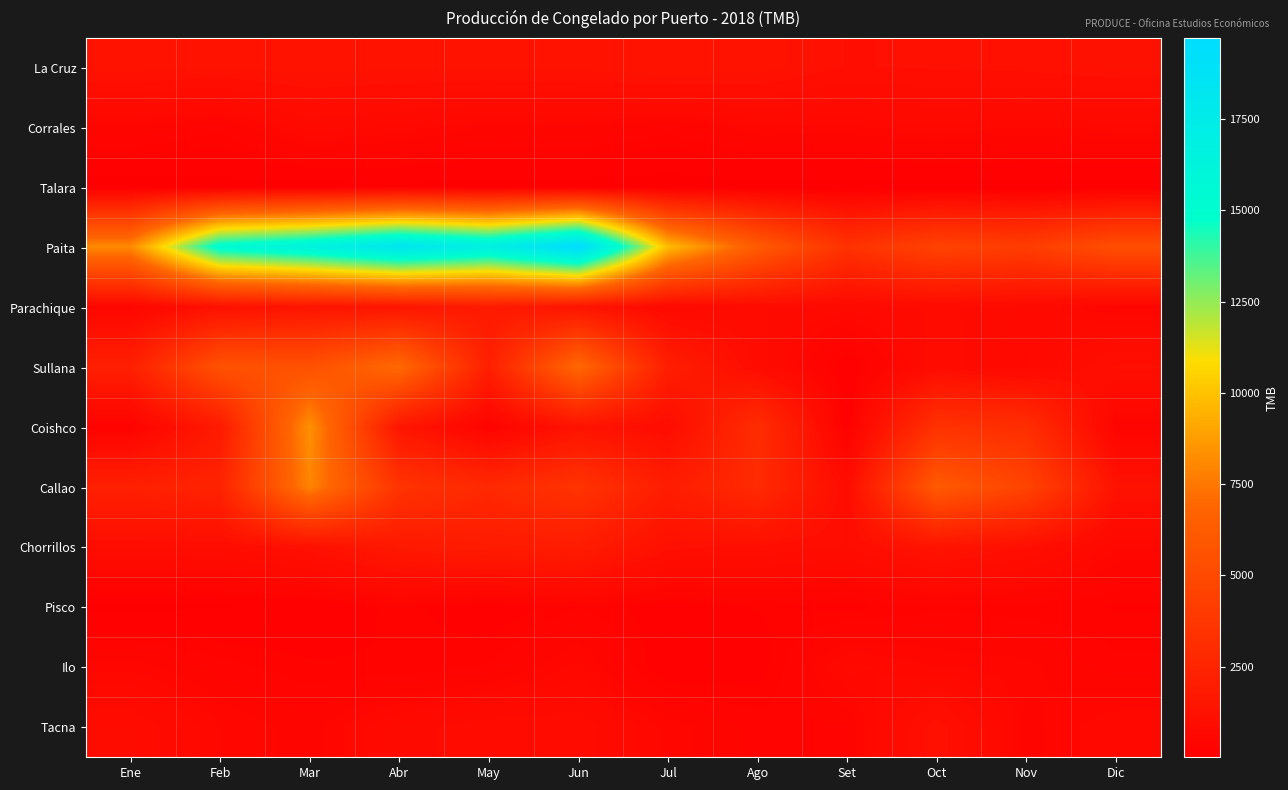

Between Set and Jul, which is larger?

Jul